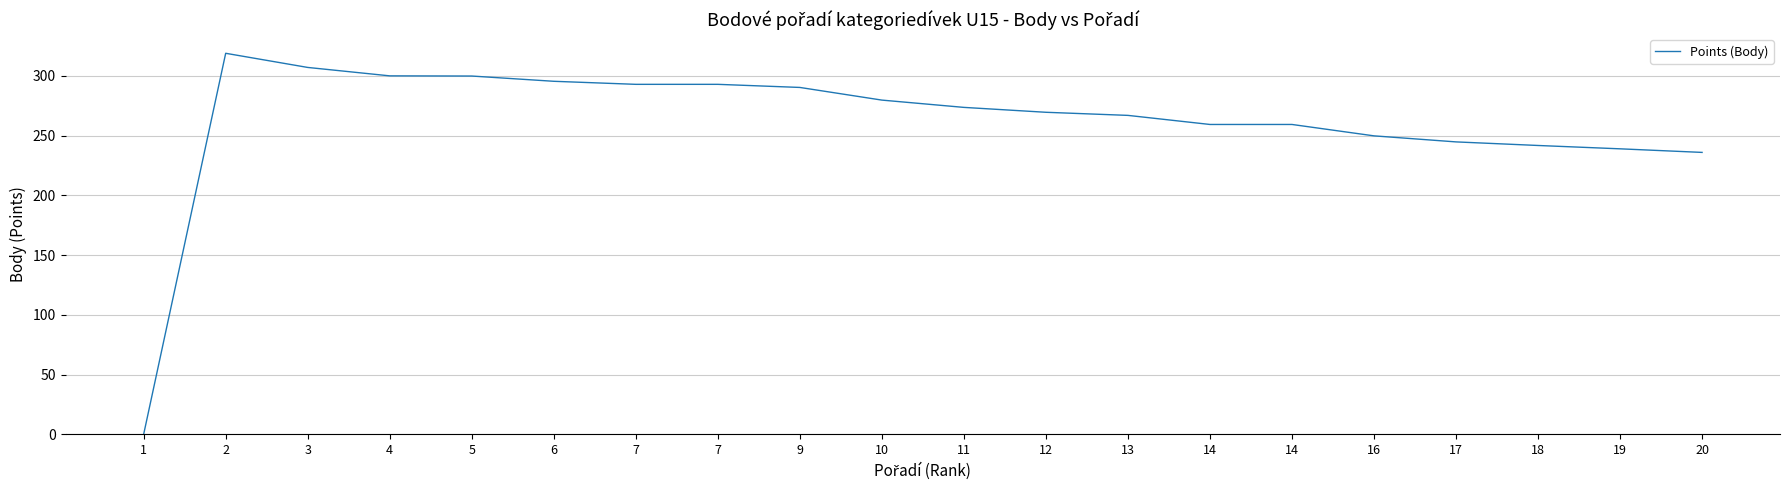

How many lines are shown in the chart?

1